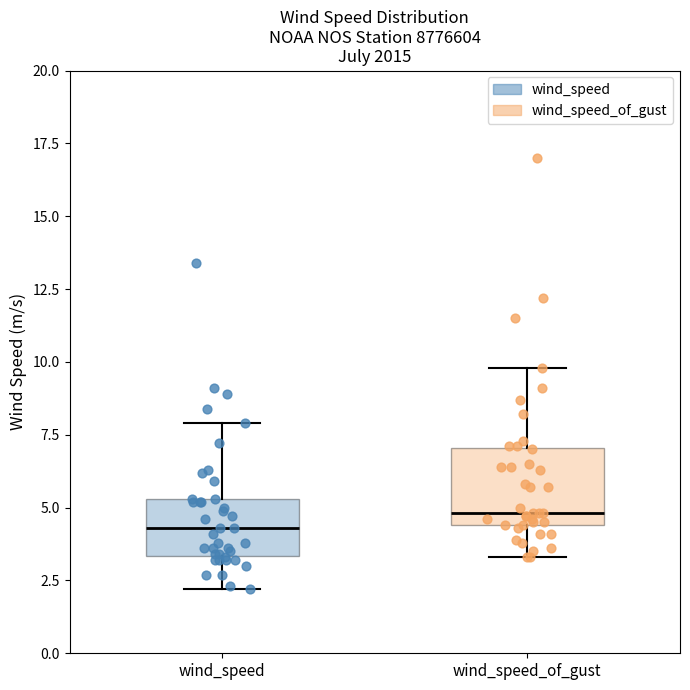

Which box has the lowest median line?

wind_speed